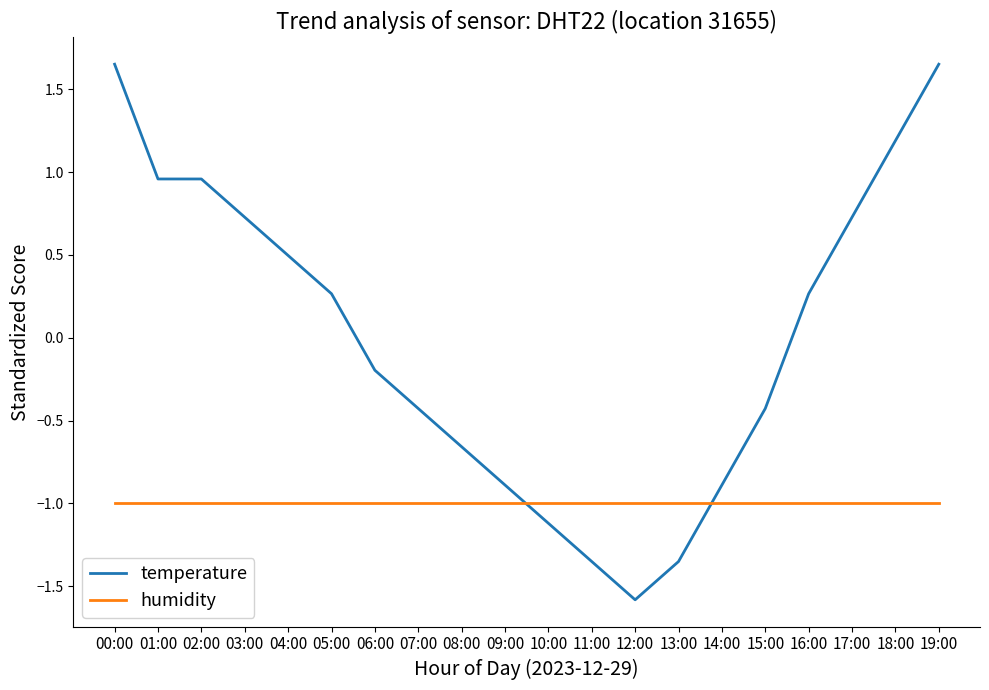

What is the difference between the maximum and minimum values in the temperature series?

3.2